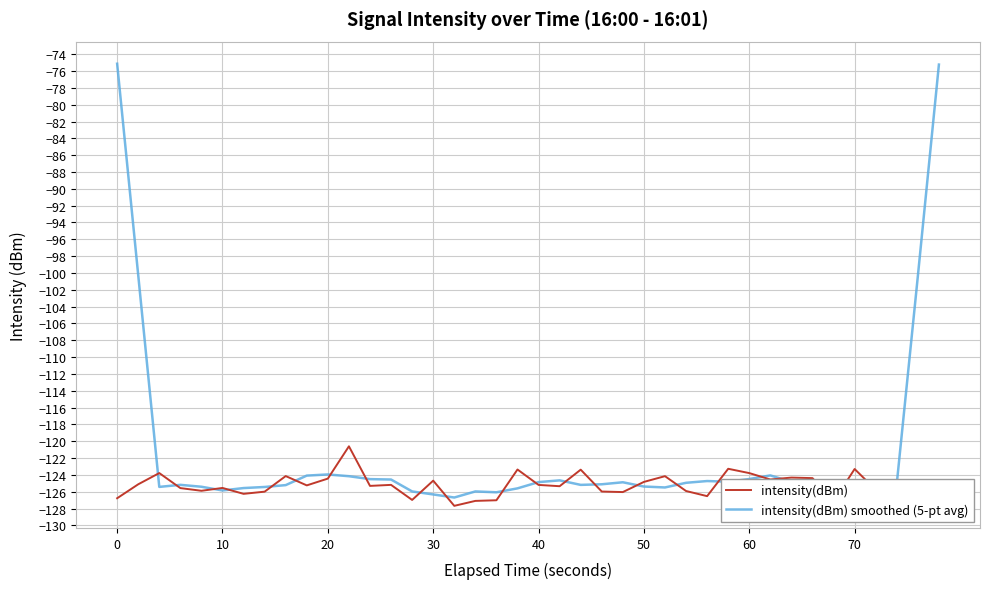

What are all the series names shown in the legend?

intensity(dBm), intensity(dBm) smoothed (5-pt avg)